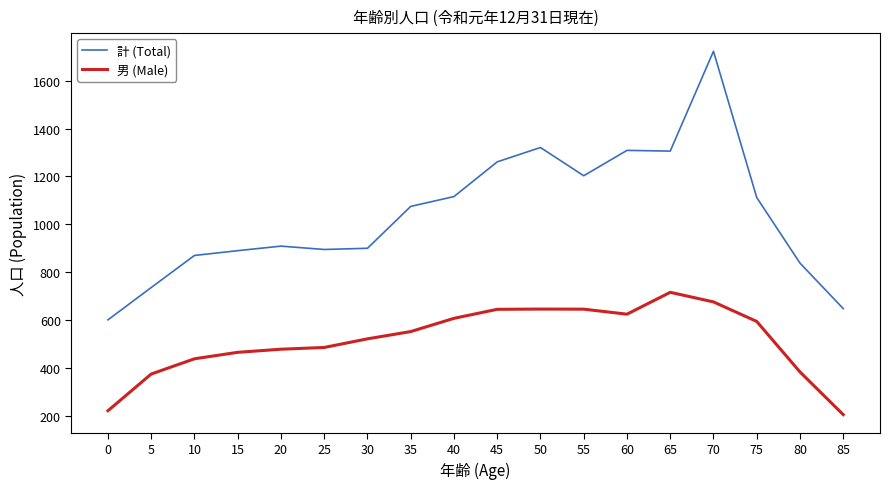

List the series in order of their overall mean, highest first.

計 (Total), 男 (Male)